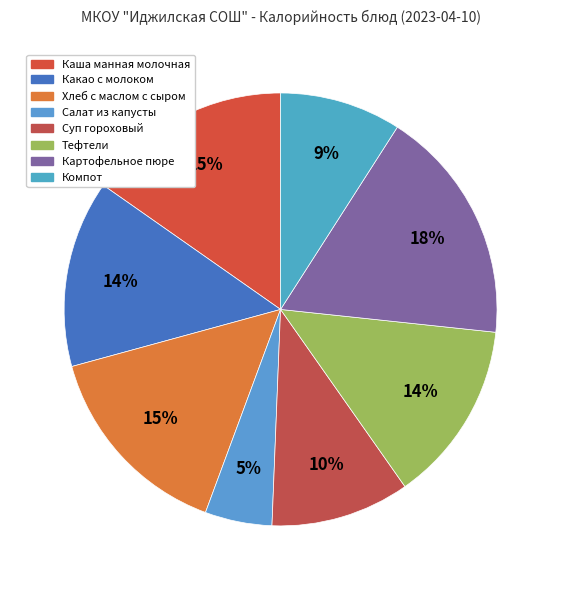

Does Салат из капусты represent more than half of the total?

No